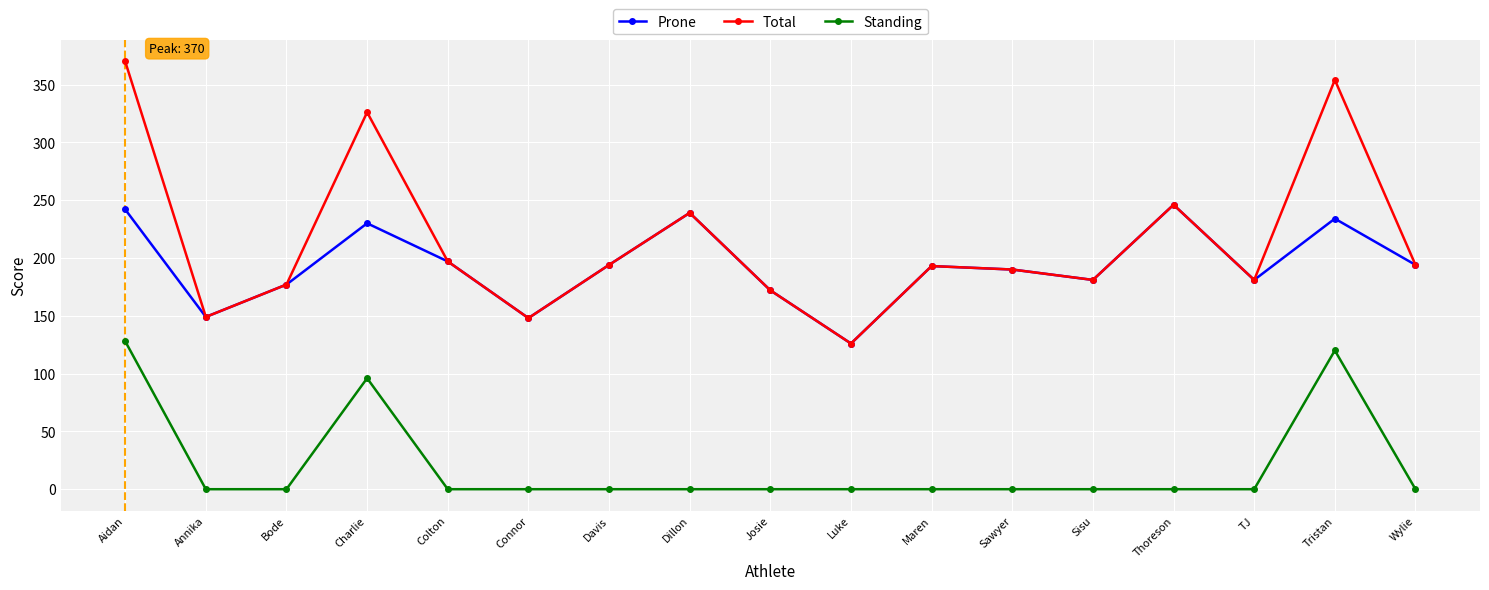

How many interior local peaks does the Prone series have?

5